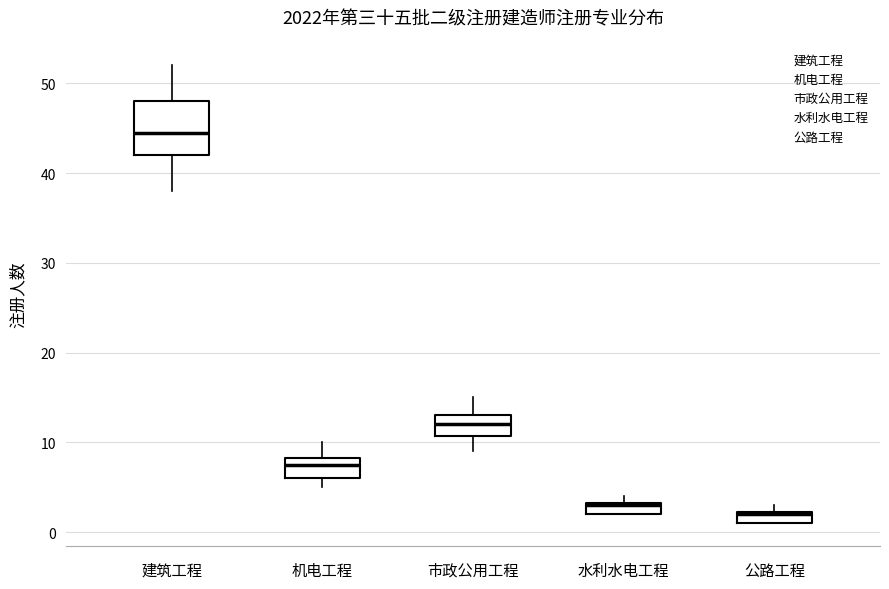

Which box's median line is the lowest?

公路工程